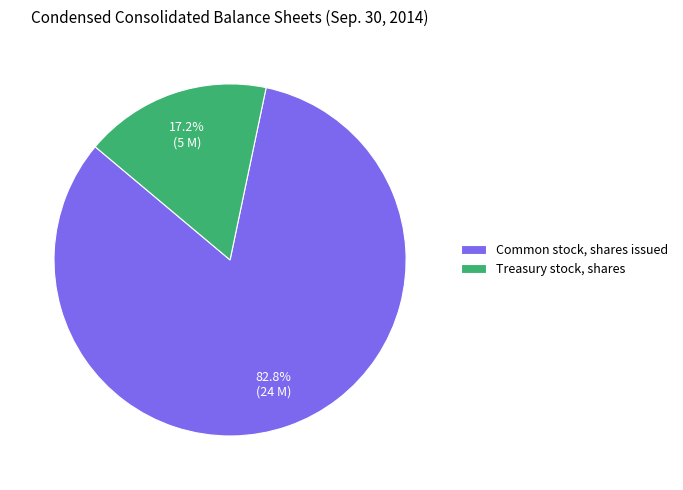

What is the ratio of the value at Treasury stock, shares to the value at Common stock, shares issued?

0.2